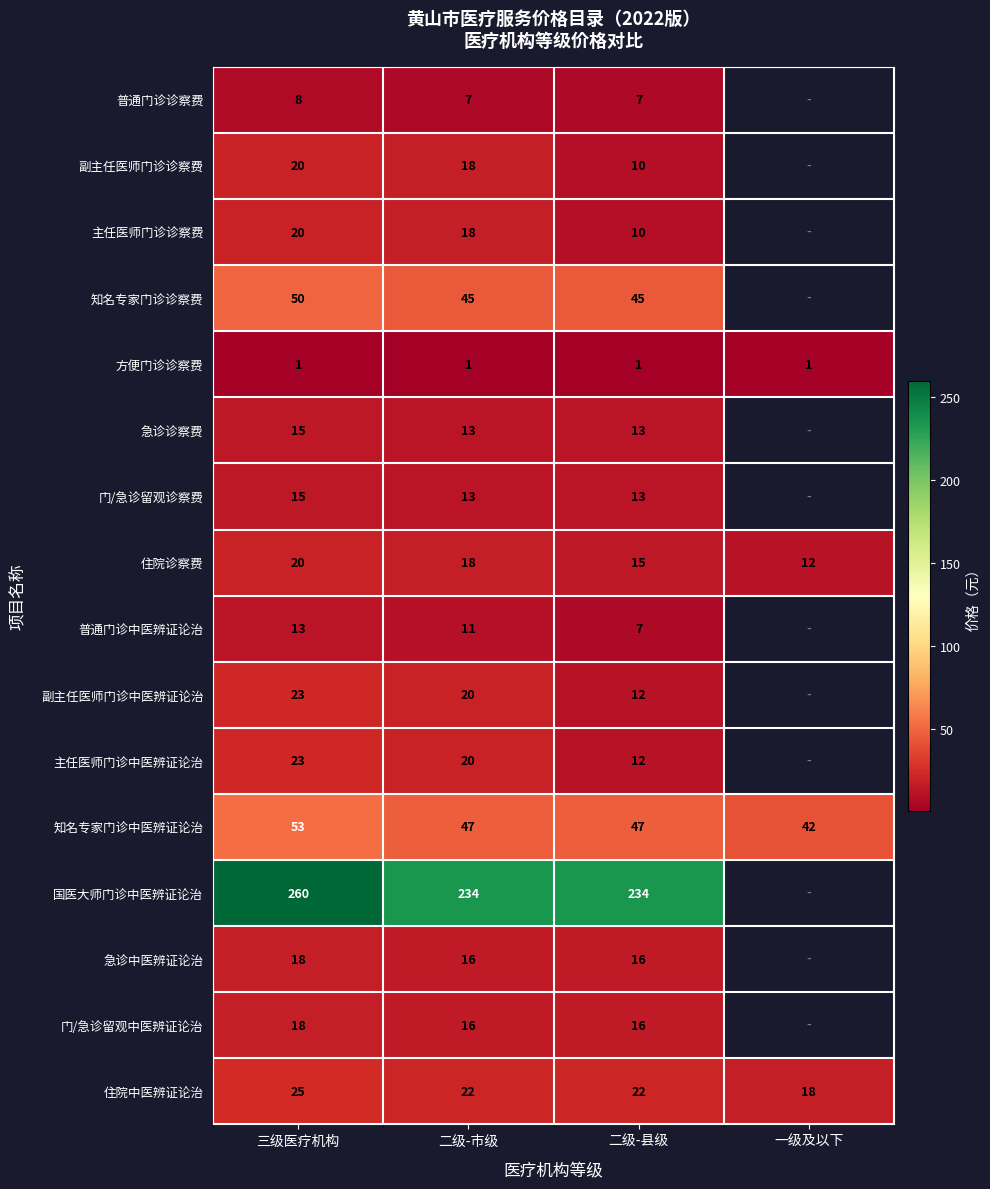

True or false: 国医大师门诊中医辨证论治 has a value of 50 at 二级-市级.

False